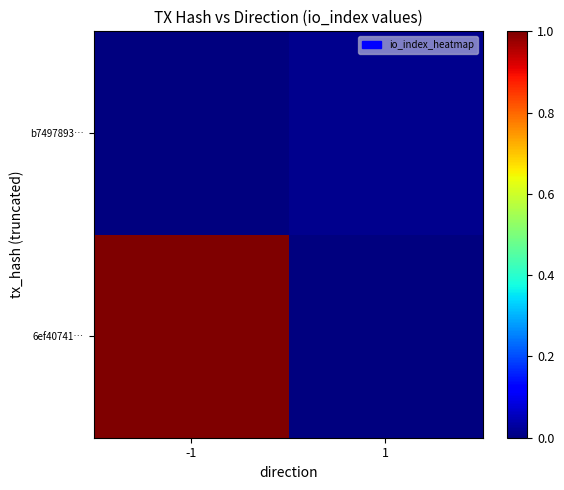

Between 1 and -1, which is larger?

-1